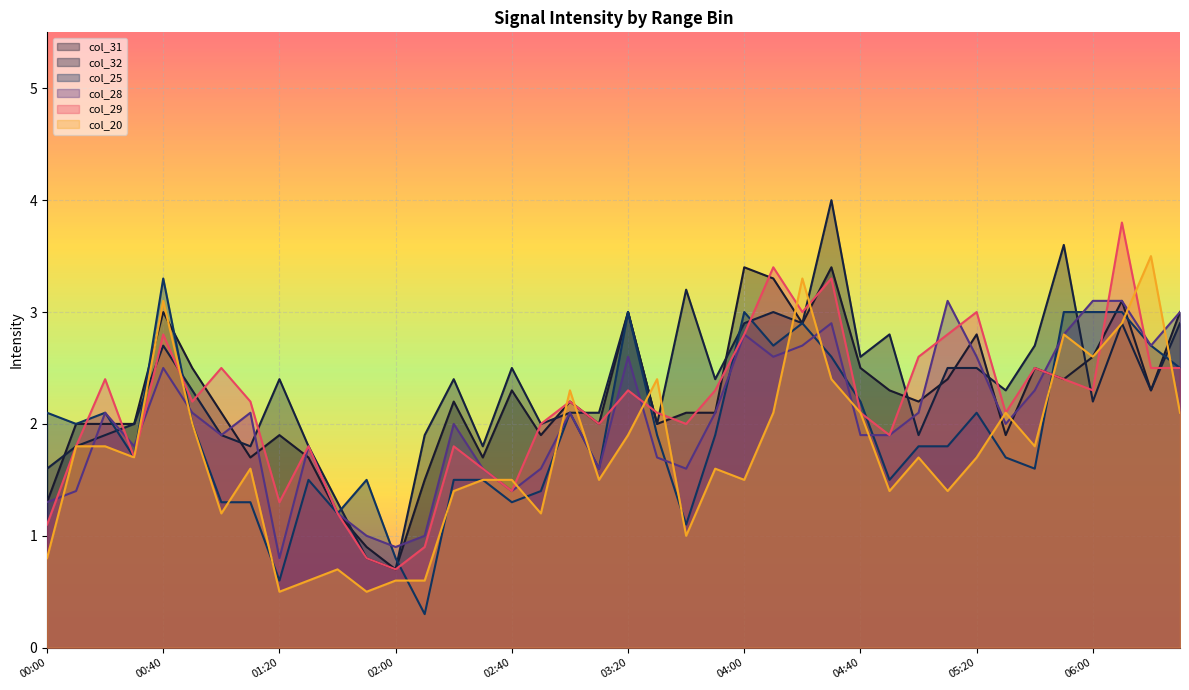

How many data points in col_28 are above 2?

20